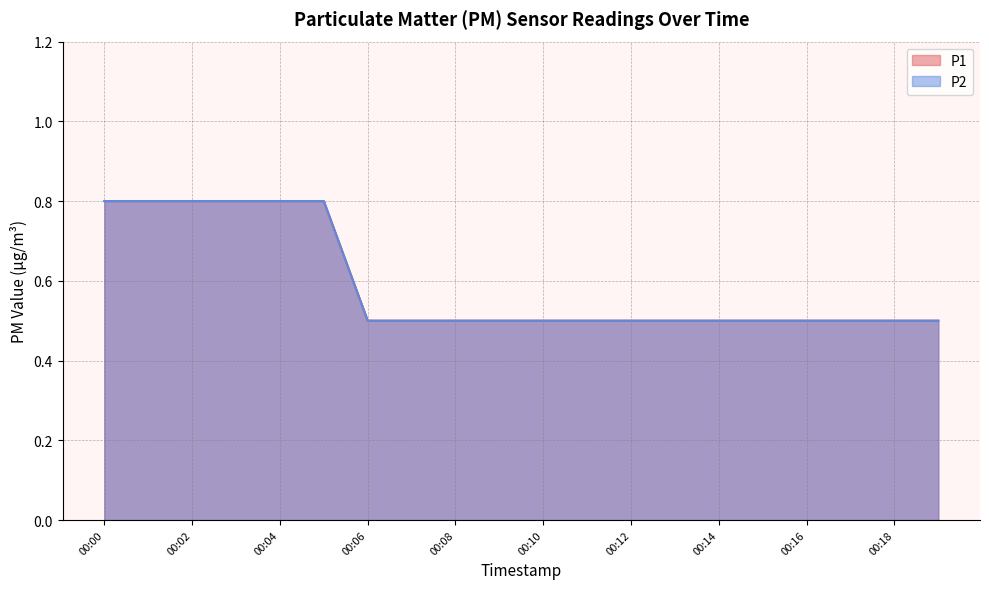

What are all the series names shown in the legend?

P1, P2